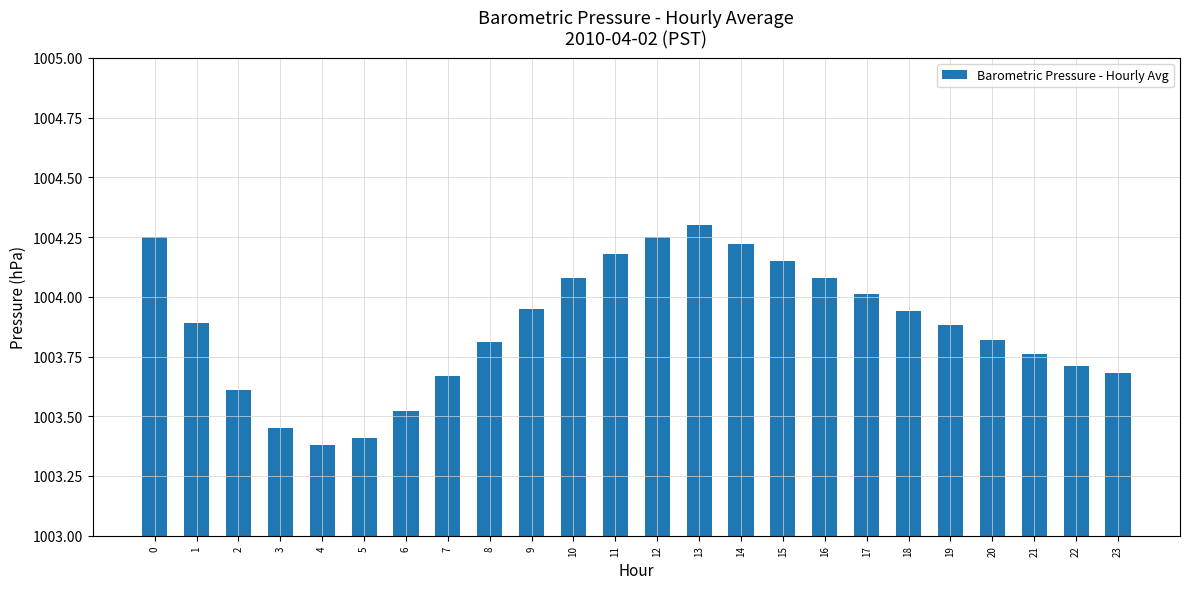

At which category does the chart reach its peak across all series?

13